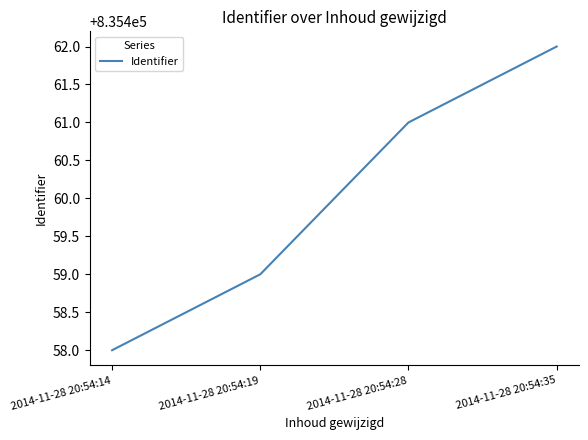

Reading left to right, list all the values displayed in this chart.

2014-11-28 20:54:14=835458	2014-11-28 20:54:19=835459	2014-11-28 20:54:28=835461	2014-11-28 20:54:35=835462